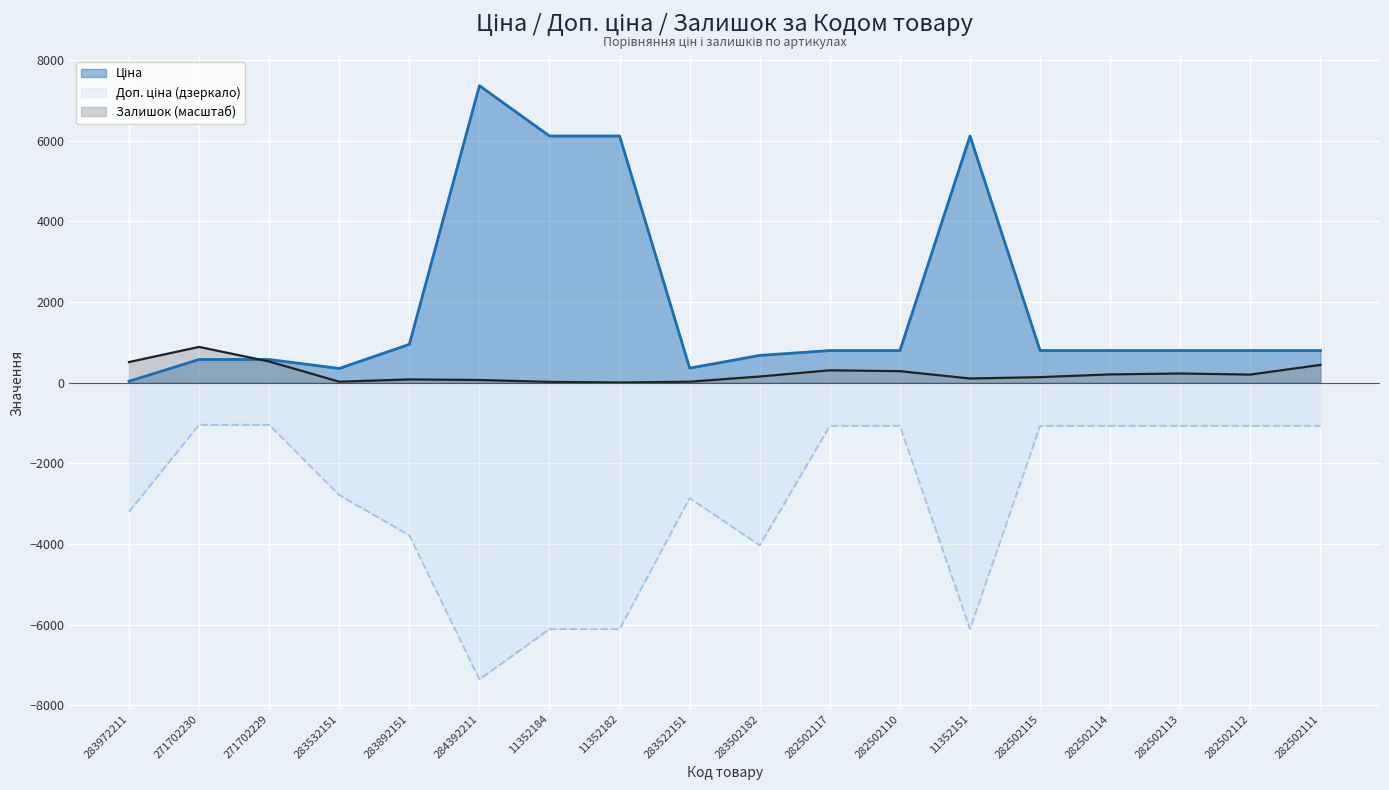

What are all the series names shown in the legend?

Ціна, Доп. ціна, Залишок